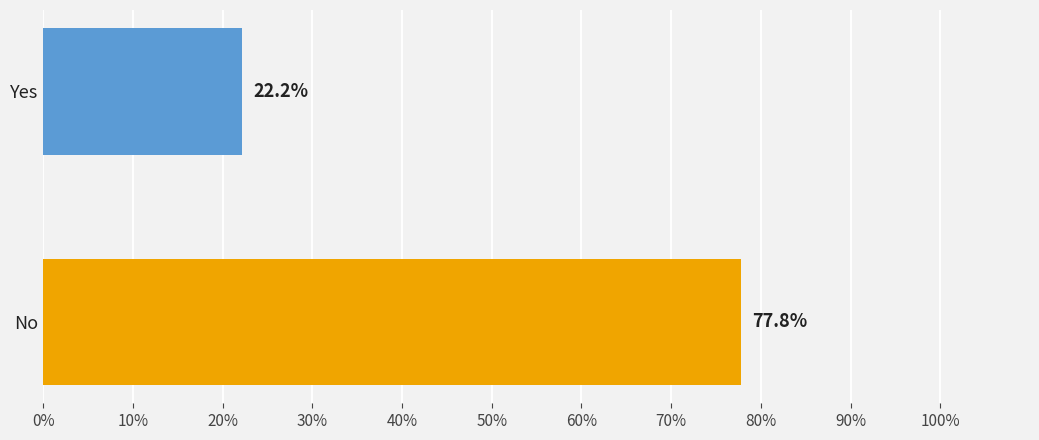

The value at Yes is 31.8. True or false?

False